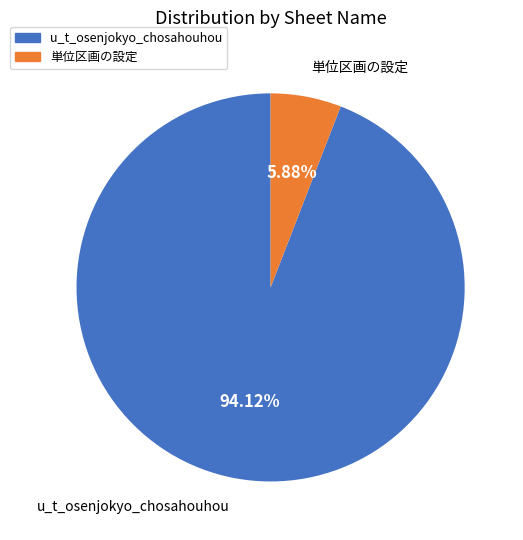

Rank the categories by value from highest to lowest.

u_t_osenjokyo_chosahouhou, 単位区画の設定